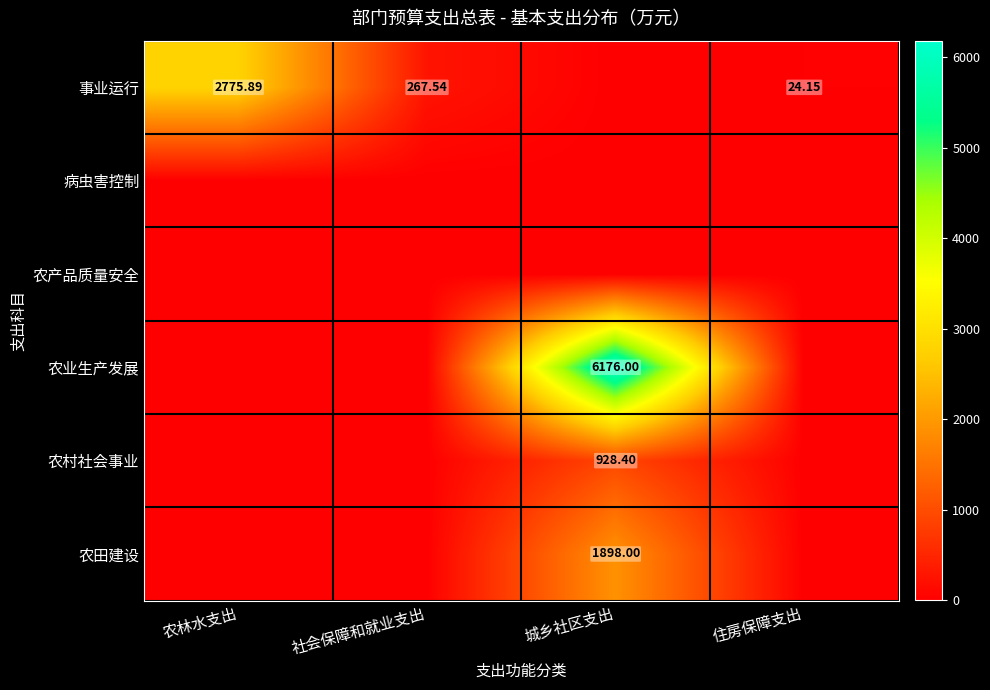

At which category is the sum across all series the highest?

城乡社区支出